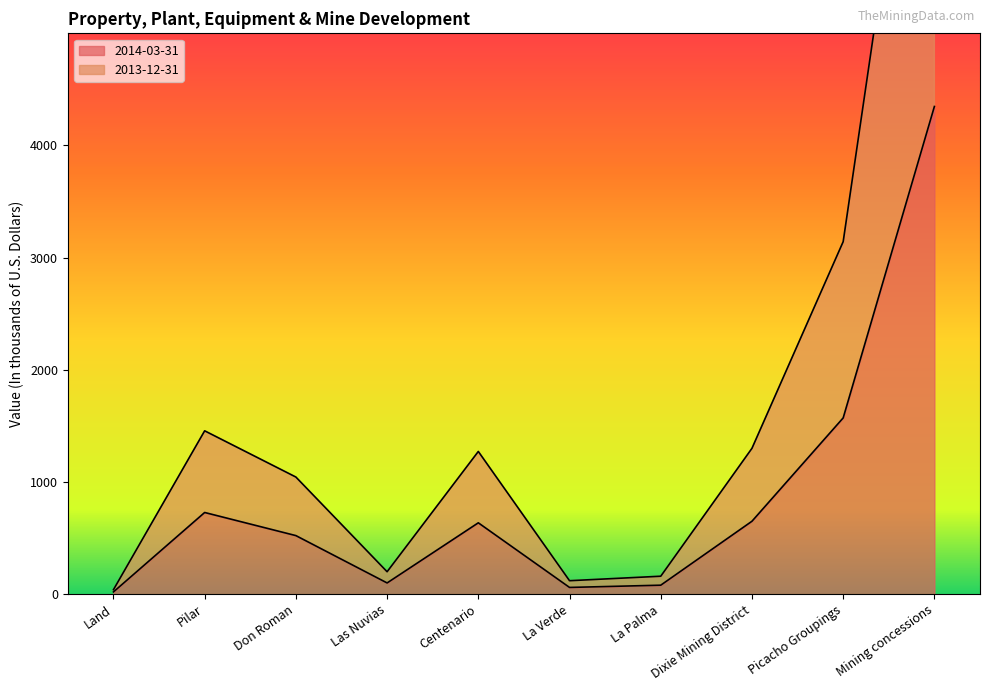

True or false: 2014-03-31 has more than 0 points higher than both neighbors.

True